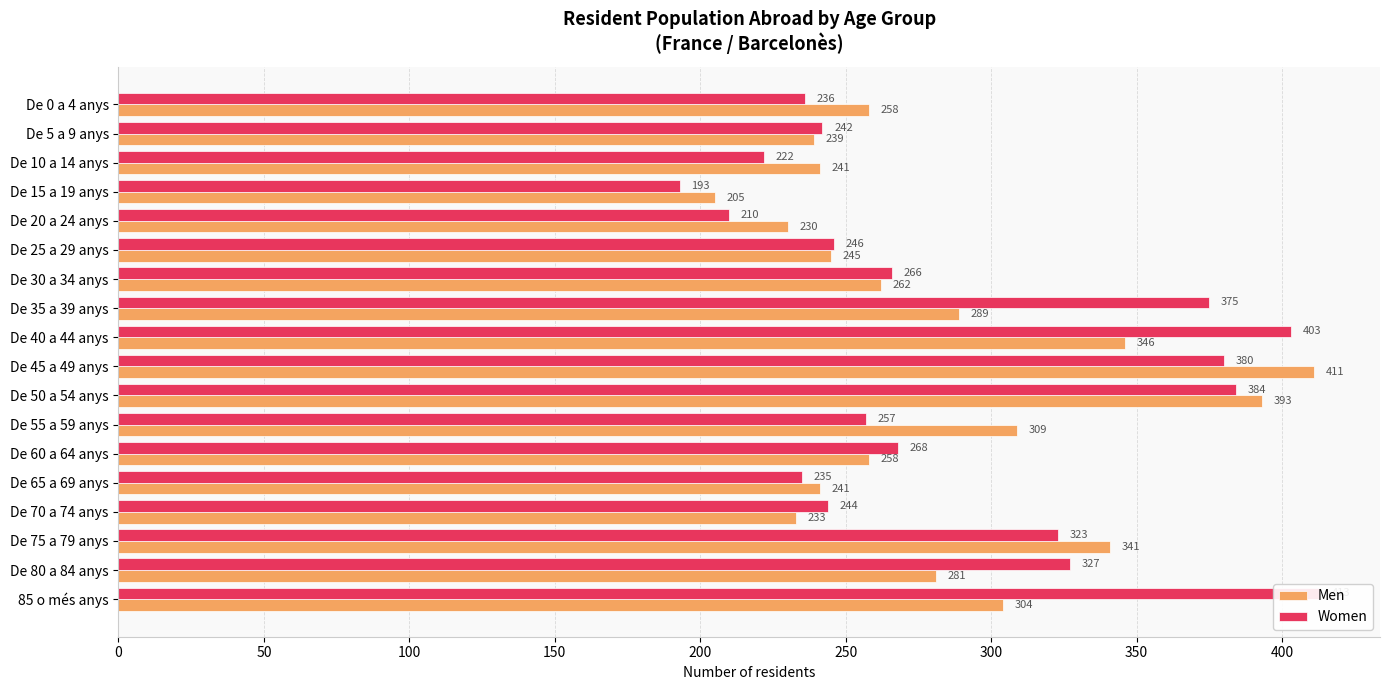

True or false: Men has a value of 393 at De 50 a 54 anys.

True